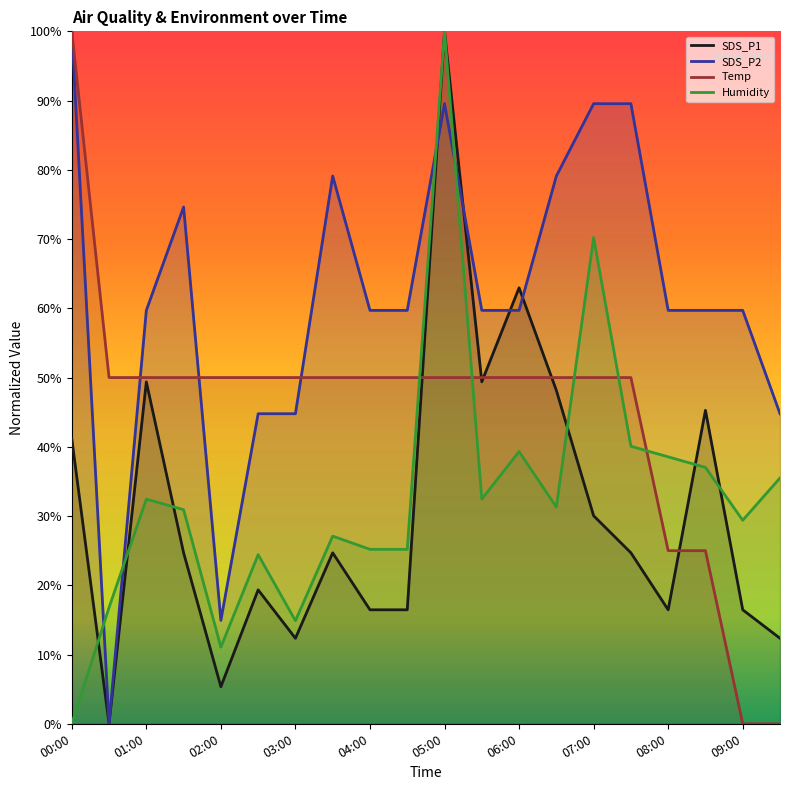

How many data points does each series have?

20